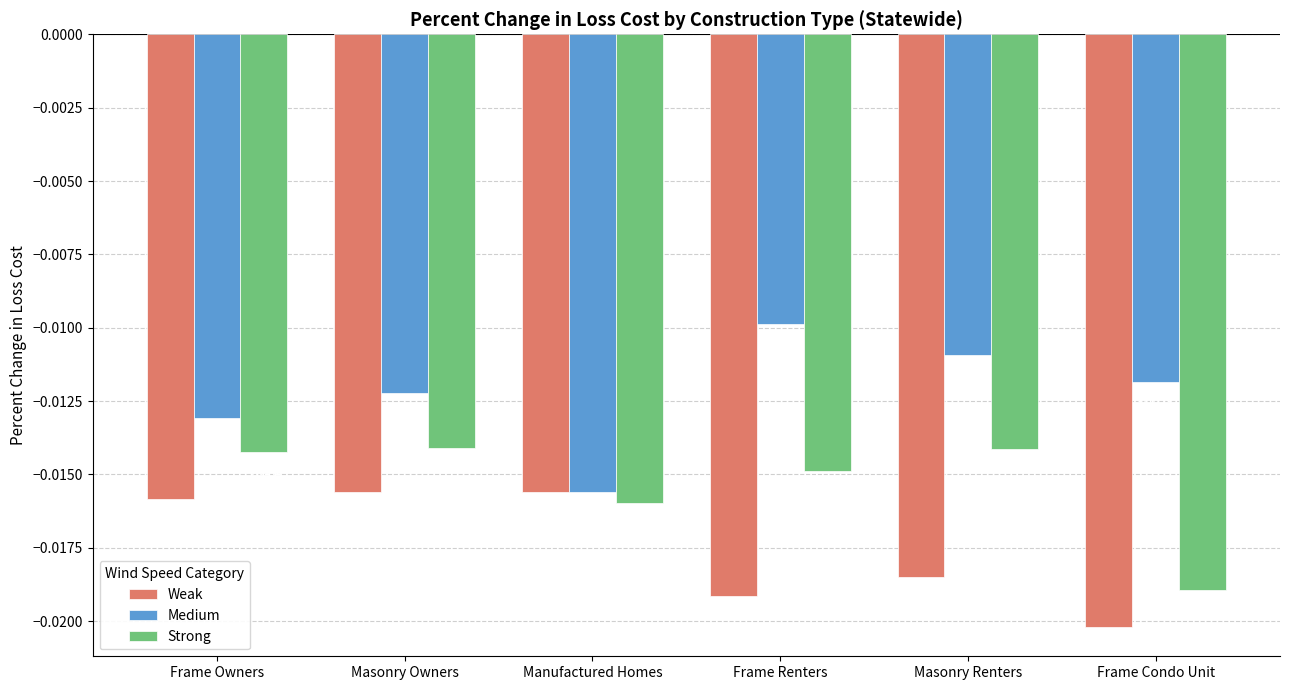

Which series changed the most between Manufactured Homes and Frame Renters?

Medium